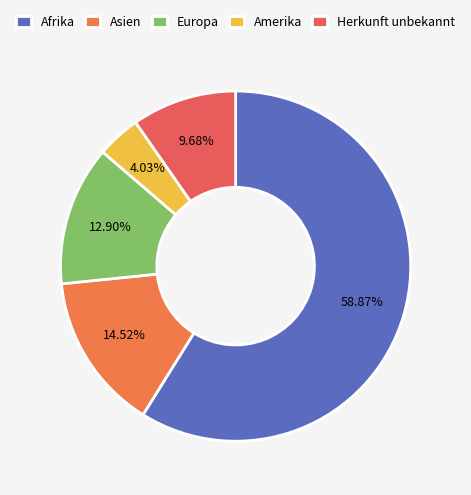

Which category accounts for the majority?

Afrika